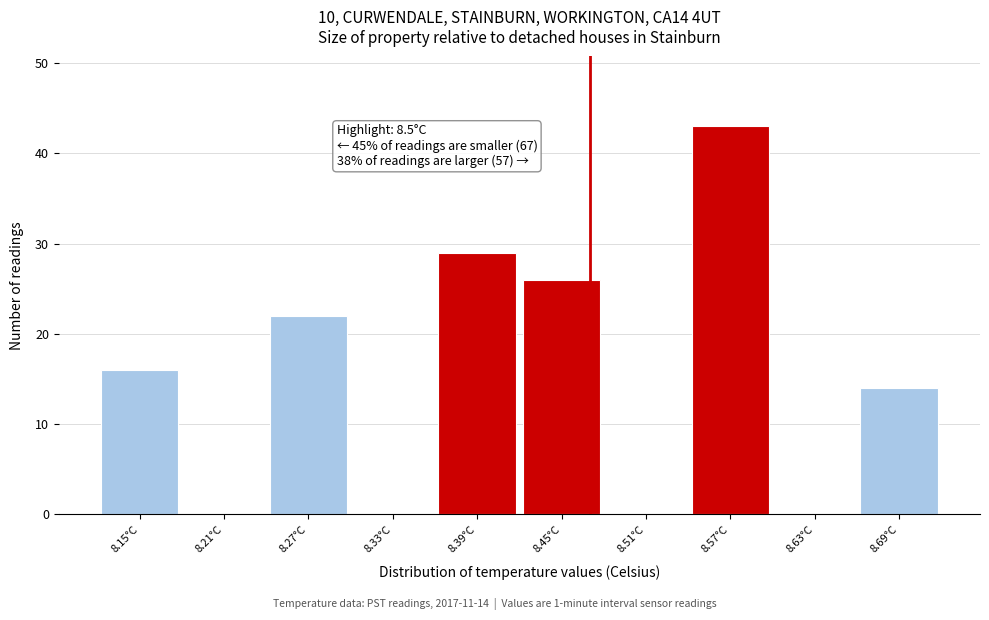

Reading left to right, extract all data points from this chart.

8.15°C=16	8.21°C=0	8.27°C=22	8.33°C=0	8.39°C=29	8.45°C=26	8.51°C=0	8.57°C=43	8.63°C=0	8.69°C=14